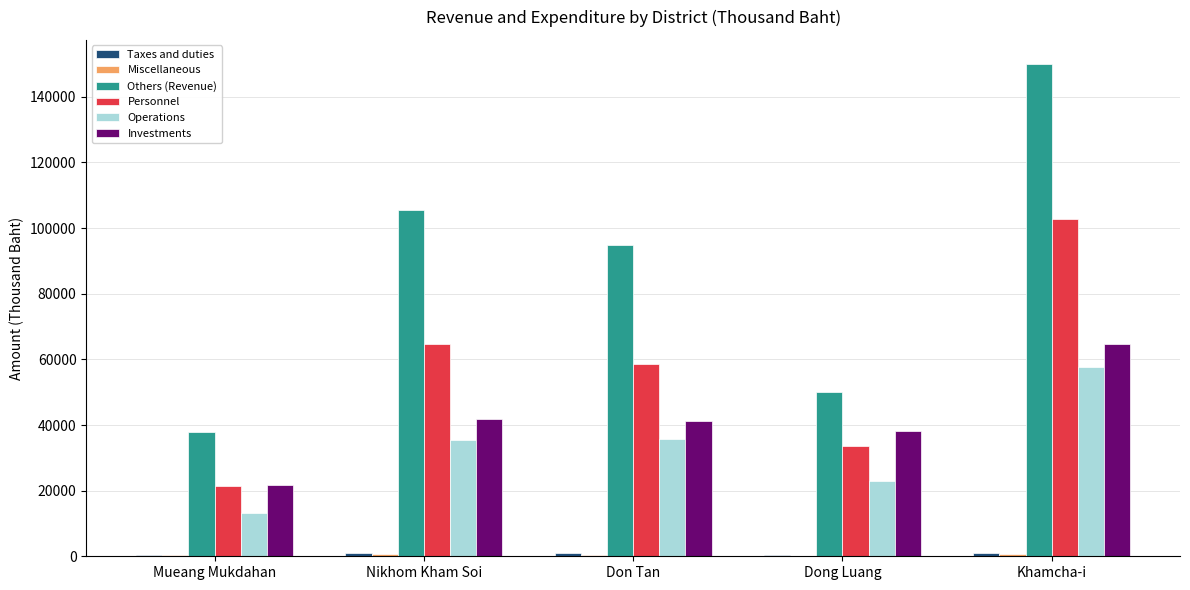

True or false: Others (Revenue) has a value of 80900.9 at Dong Luang.

False